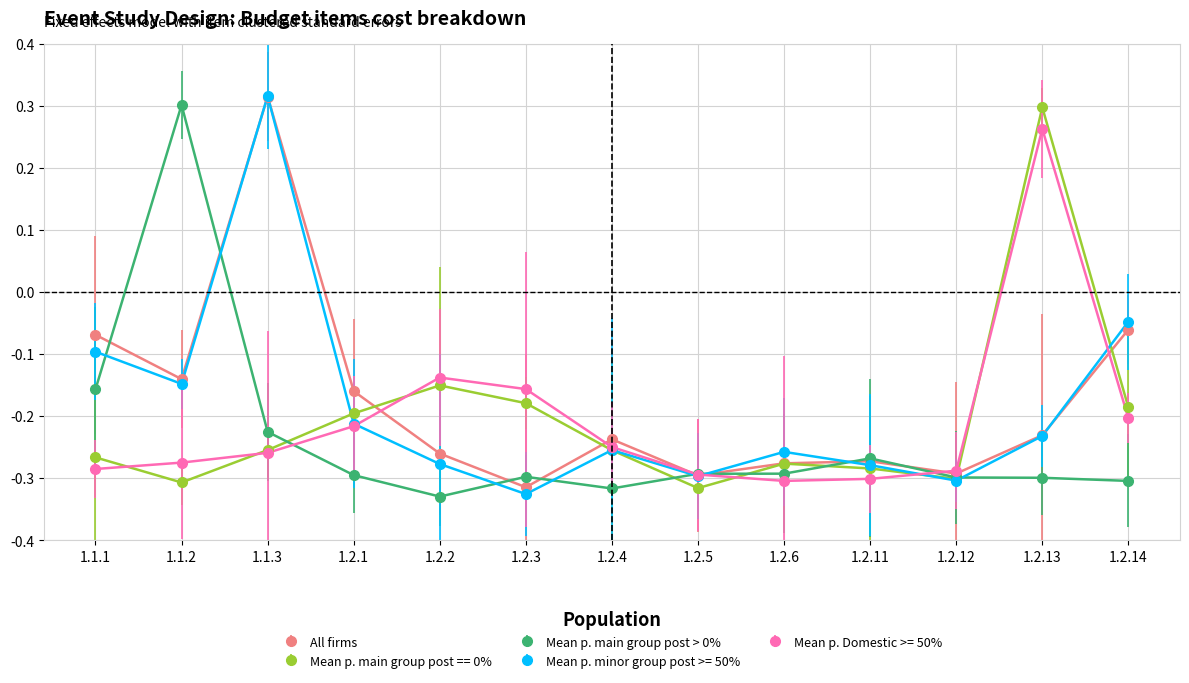

Between 1.1.1 and 1.2.4, which series saw the biggest shift?

All firms